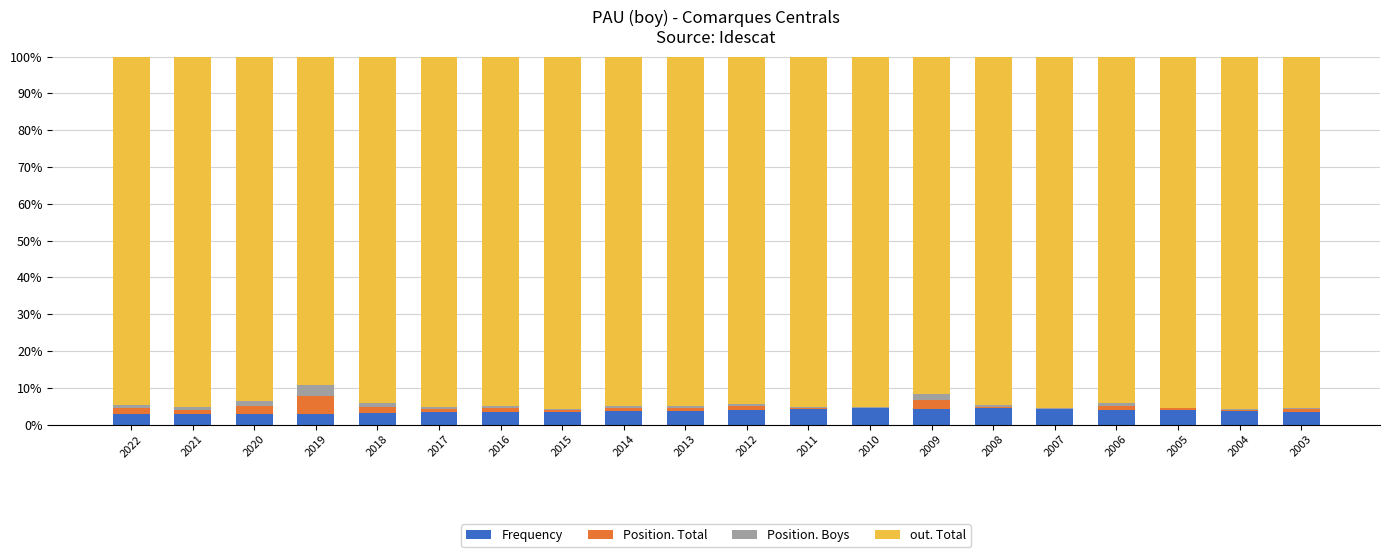

Does the chart contain stacked bars?

Yes